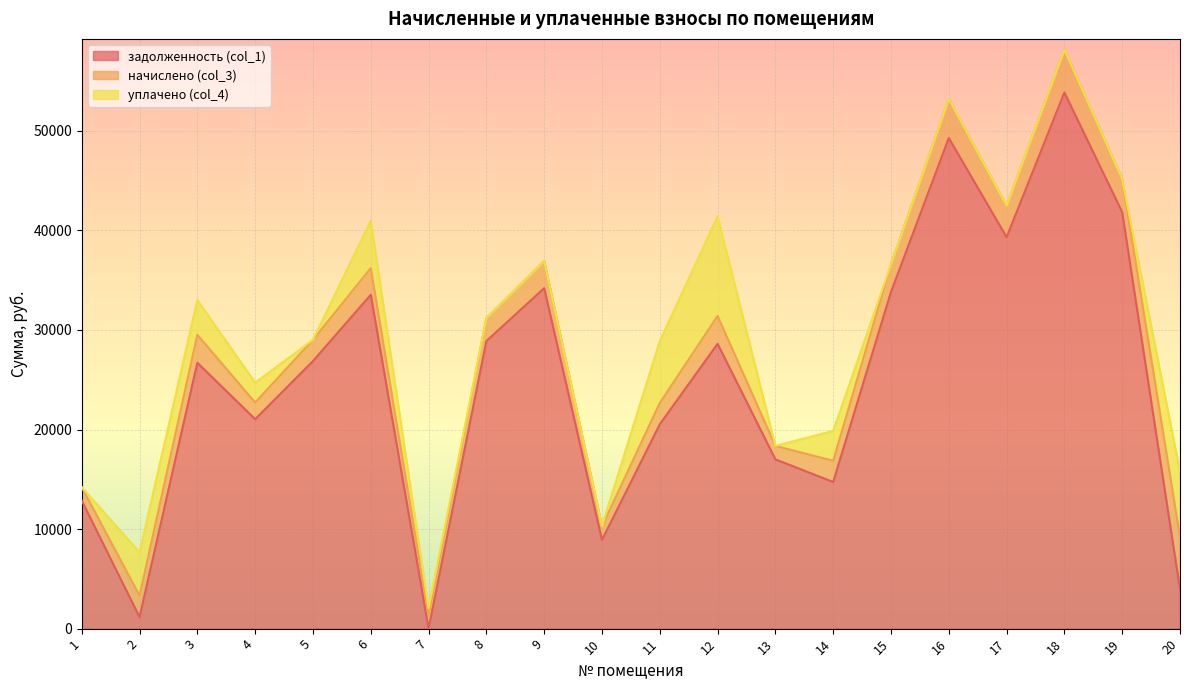

What is the spread (max minus min) of values at 5?

26872.9